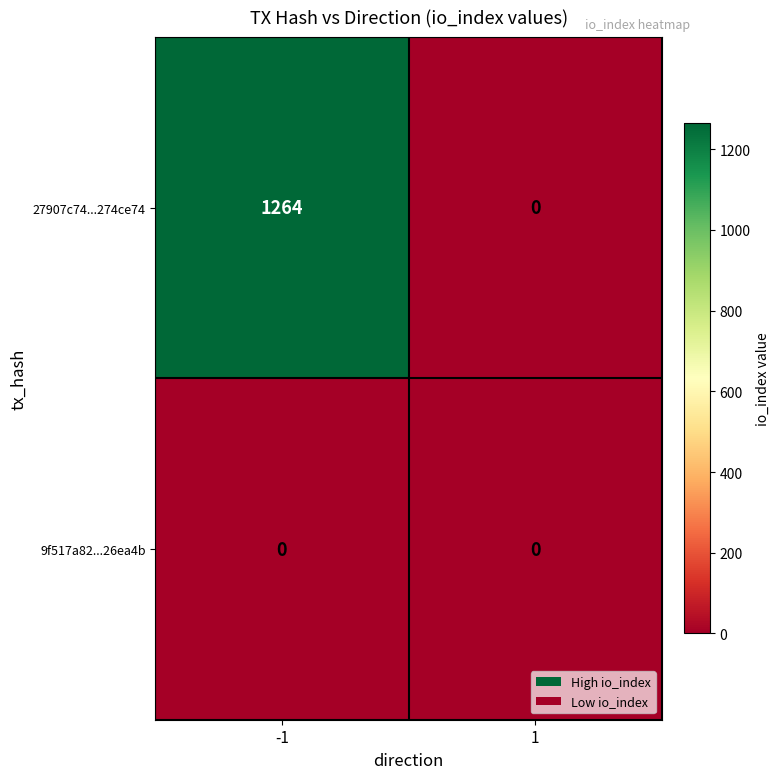

What is the greatest value displayed?

1264